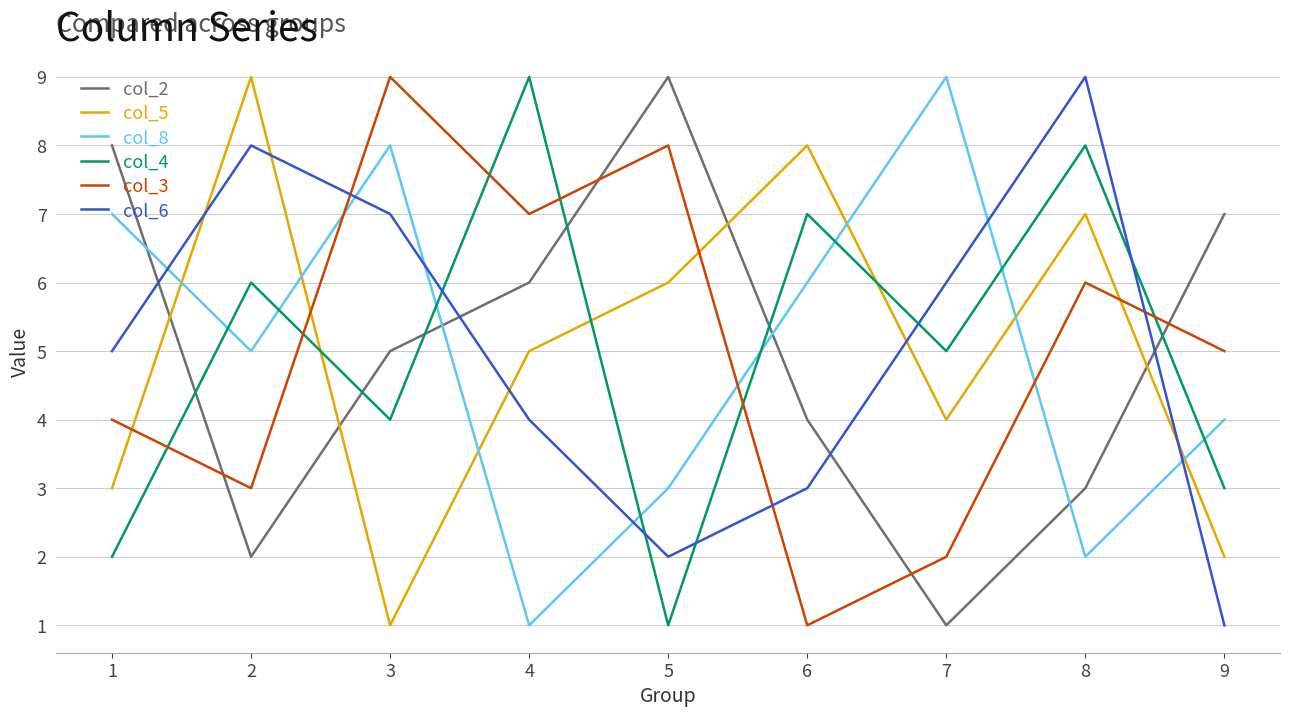

Reading left to right, what are all the values shown in this chart?

col_2: 1=8	2=2	3=5	4=6	5=9	6=4	7=1	8=3	9=7
col_5: 1=3	2=9	3=1	4=5	5=6	6=8	7=4	8=7	9=2
col_8: 1=7	2=5	3=8	4=1	5=3	6=6	7=9	8=2	9=4
col_4: 1=2	2=6	3=4	4=9	5=1	6=7	7=5	8=8	9=3
col_3: 1=4	2=3	3=9	4=7	5=8	6=1	7=2	8=6	9=5
col_6: 1=5	2=8	3=7	4=4	5=2	6=3	7=6	8=9	9=1